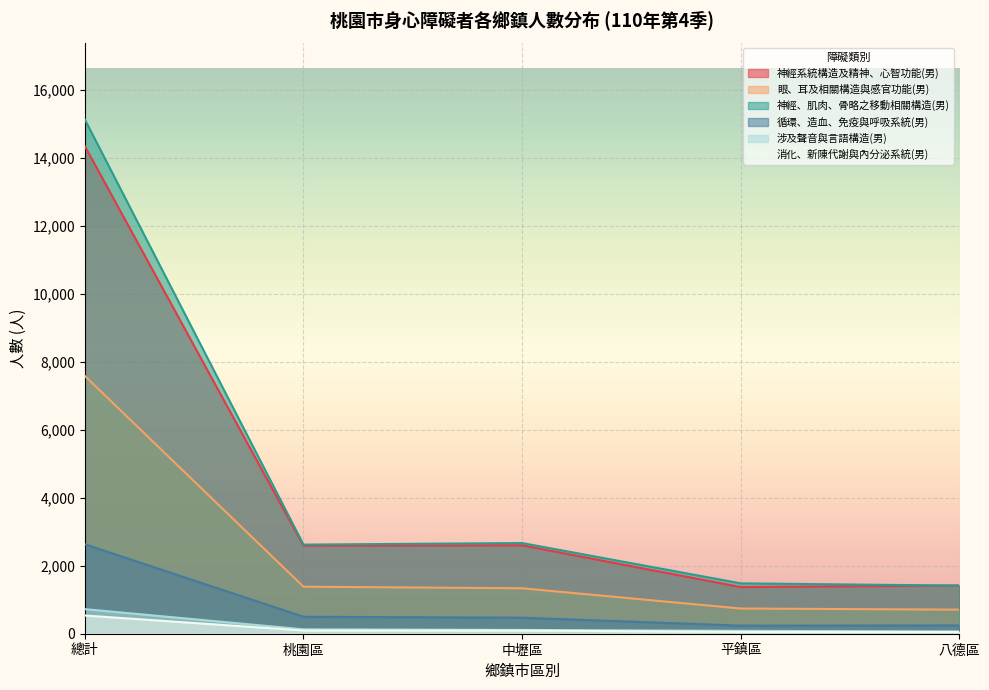

How many lines are shown in the chart?

6